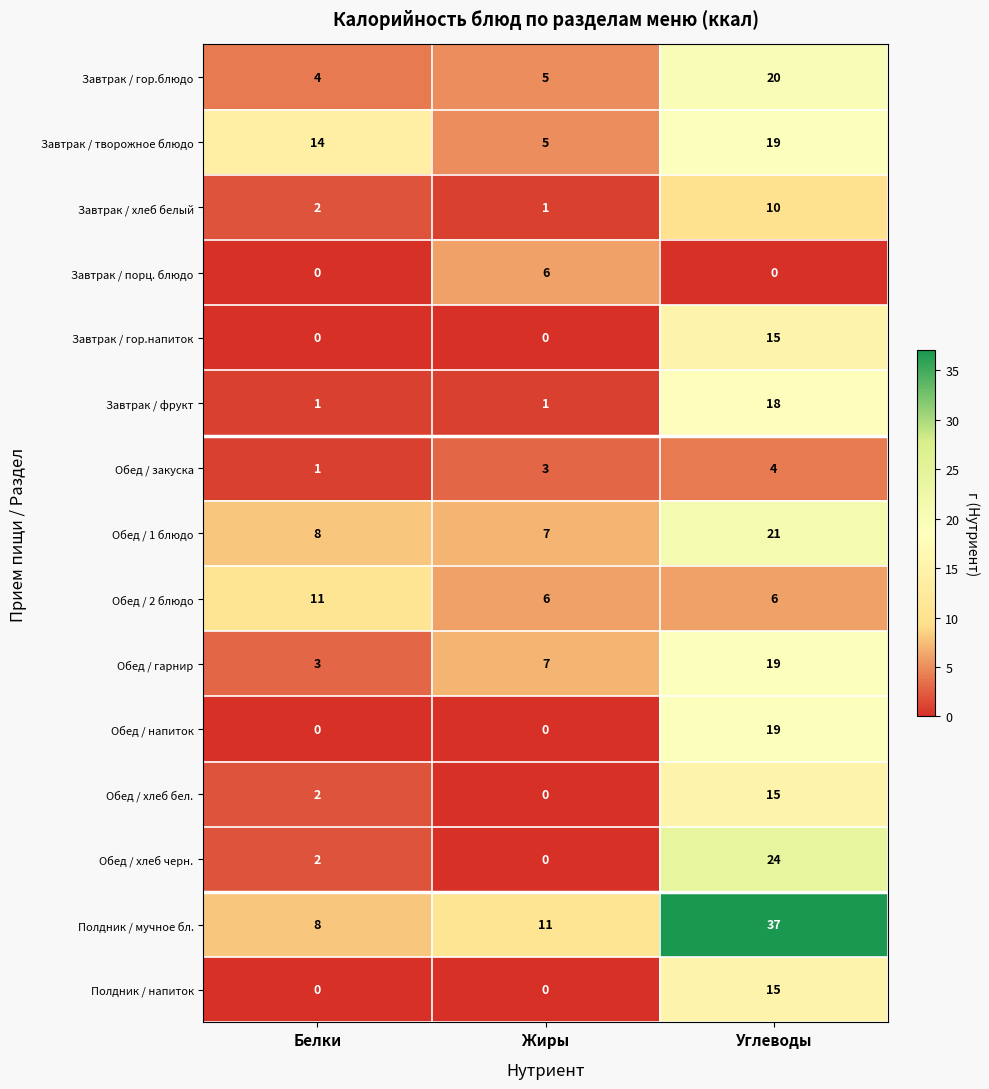

Where is Завтрак / хлеб белый nearest to the value 5?

Белки